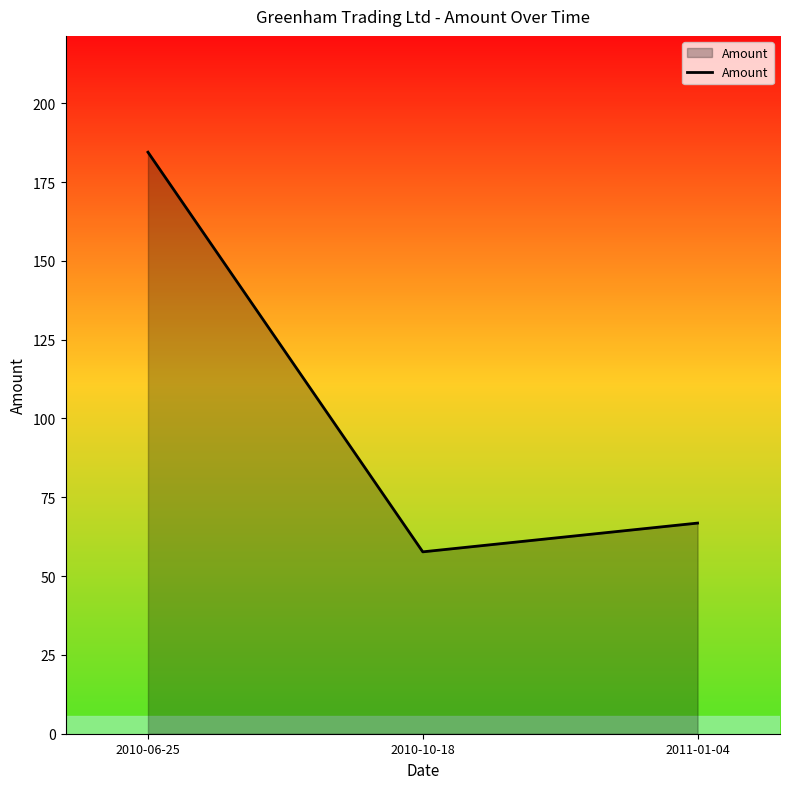

Where does the data first go above 66?

2010-06-25